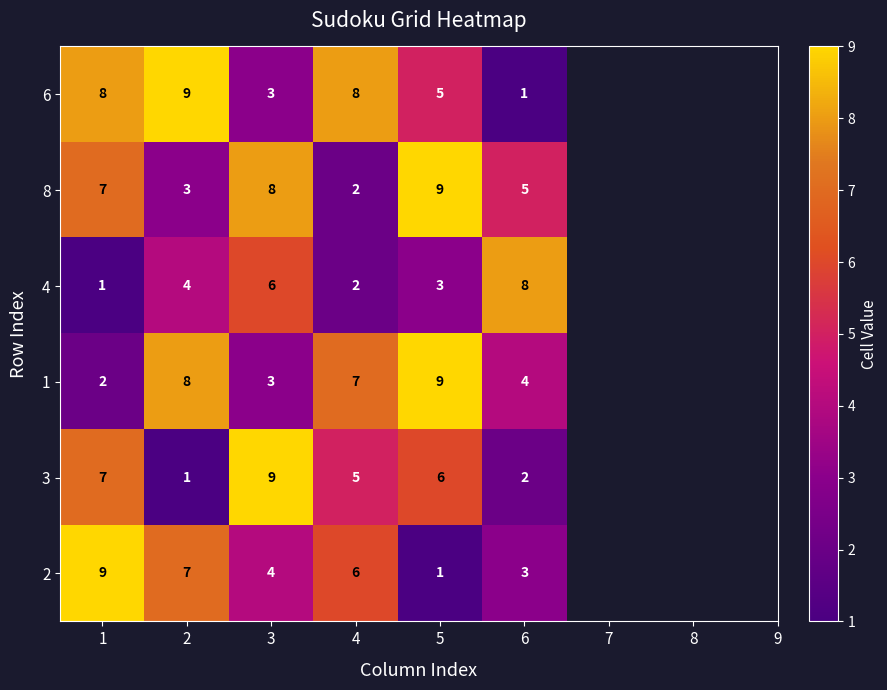

Is the value of 1 at 4 greater than the value of 2 at 1?

No